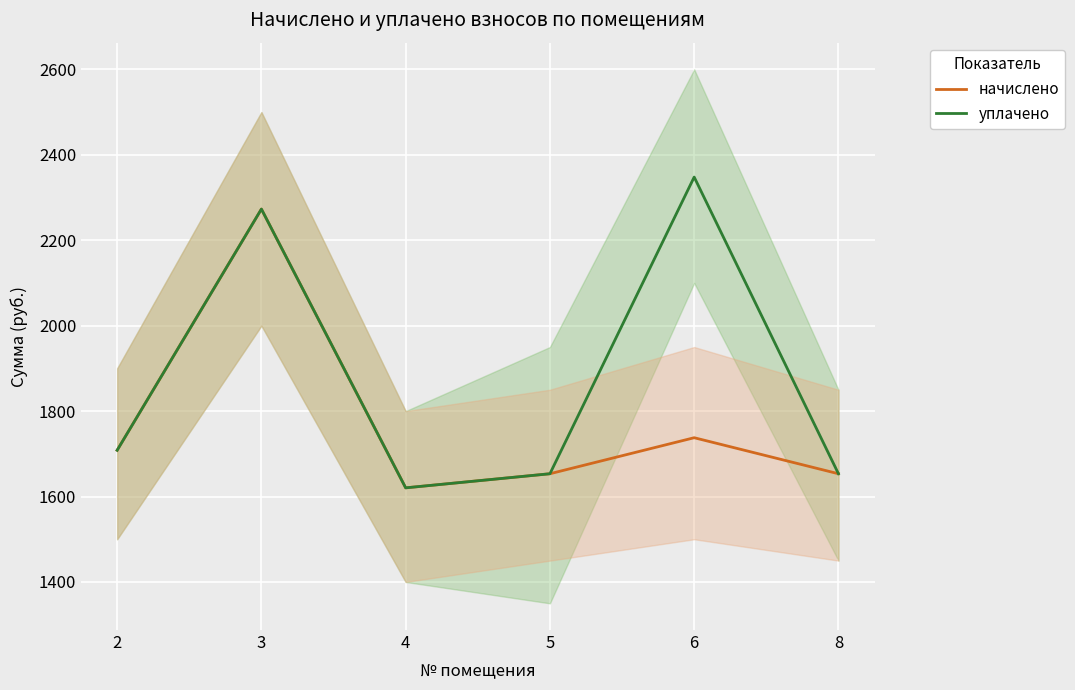

Is the value of начислено at 4 greater than the value of уплачено at 5?

No